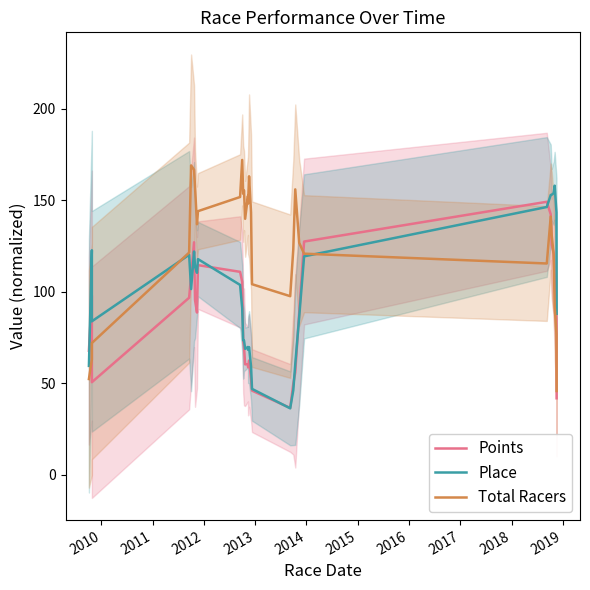

Which series has the largest range (max minus min)?

Total Racers